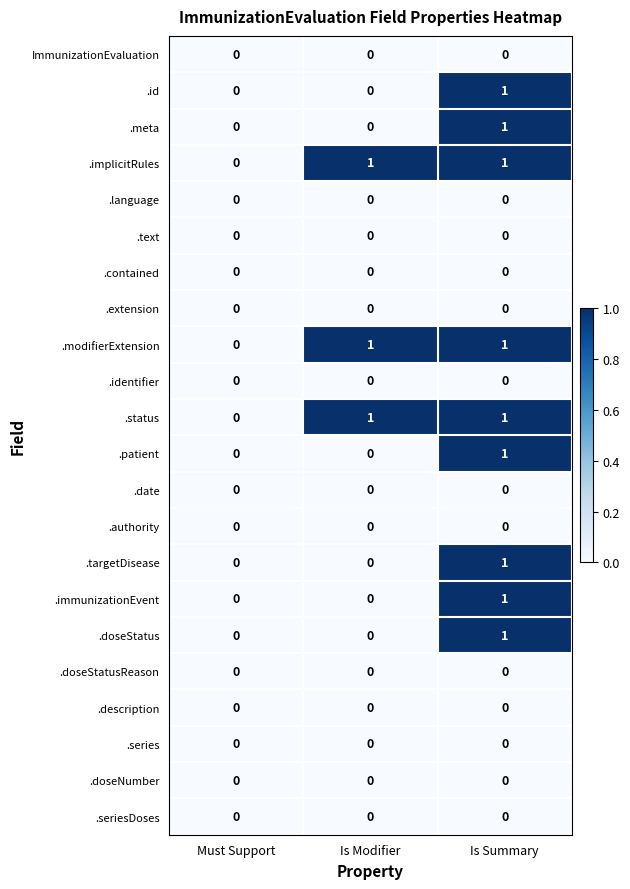

At which label is .status closest to 0?

Must Support